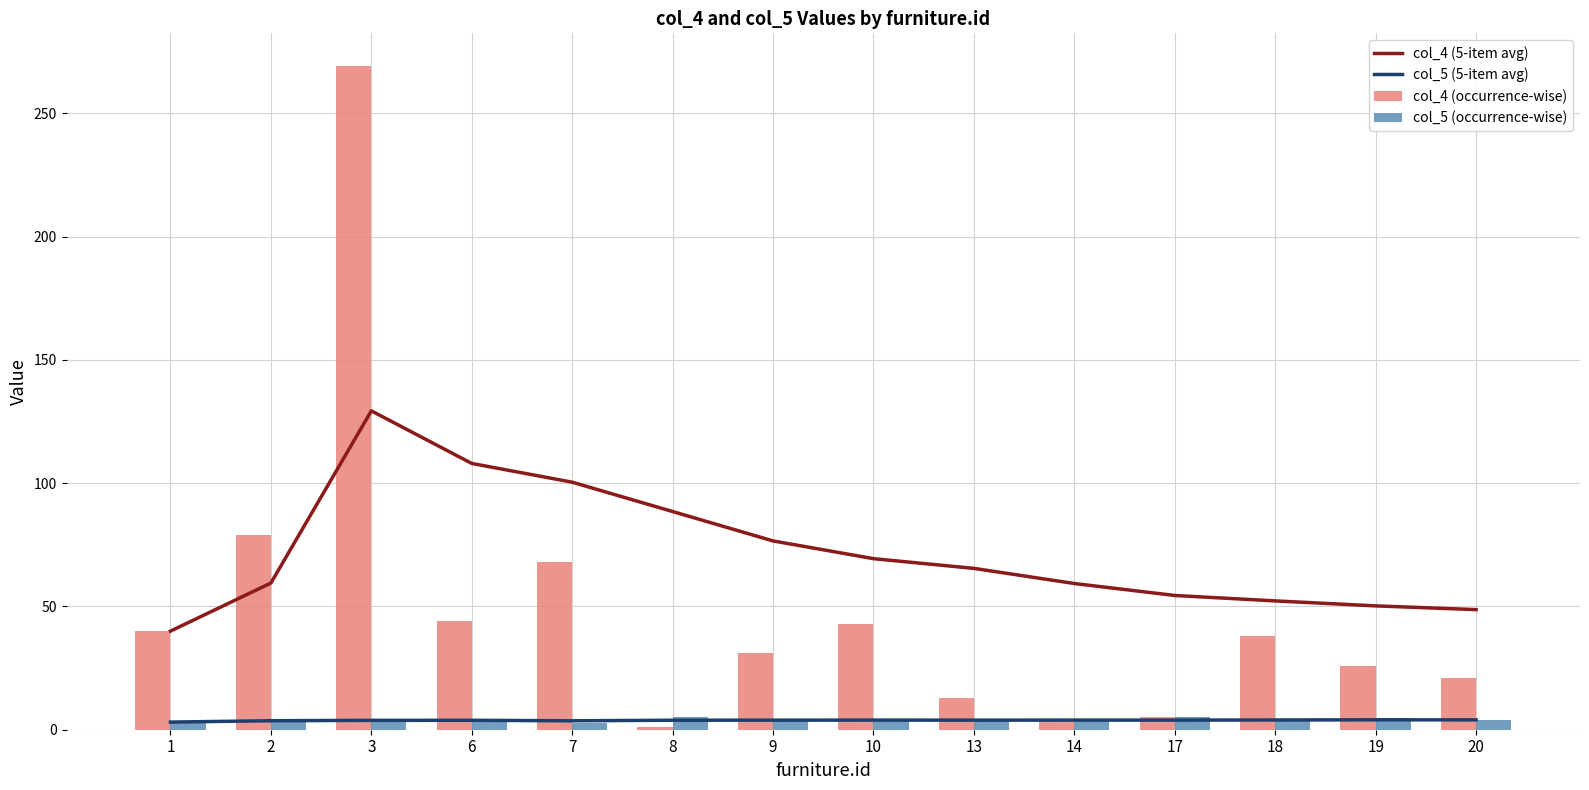

At which category does the chart reach its peak across all series?

3